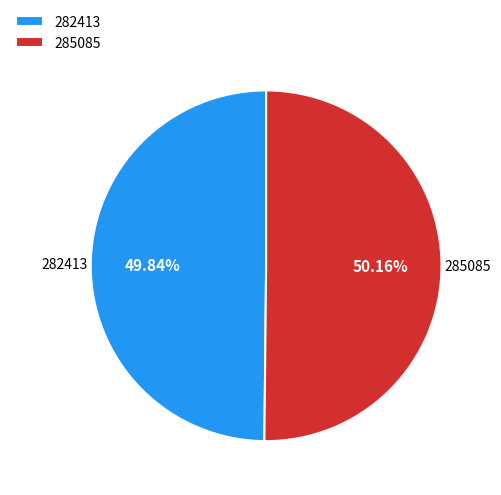

How many slices are in this pie chart?

2